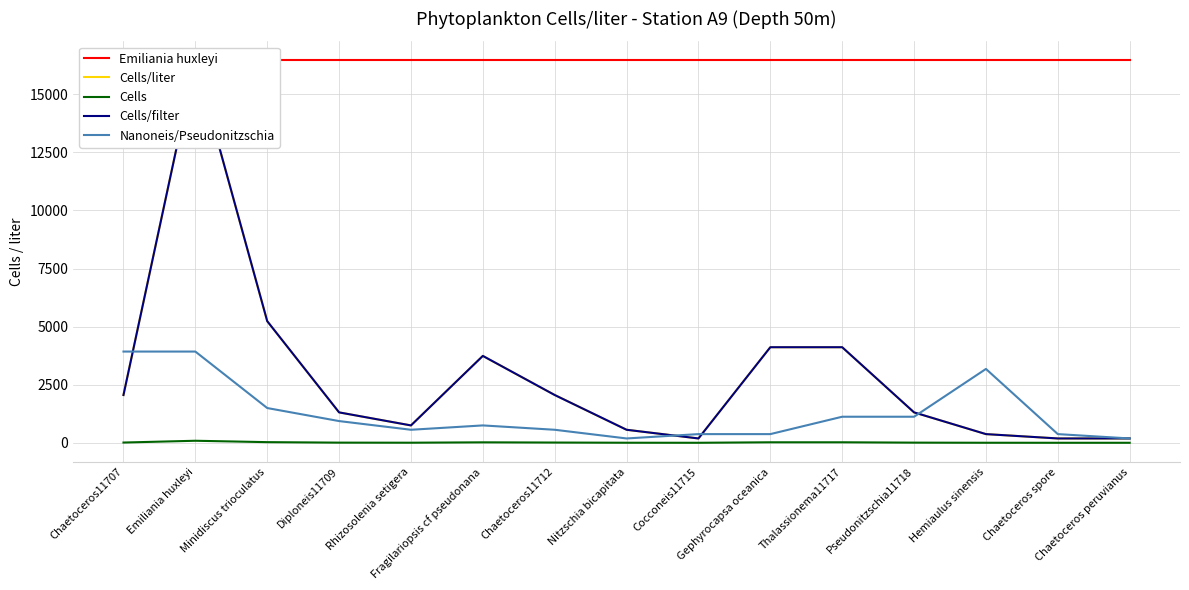

How many values in the Cells/liter series exceed 1309?

9